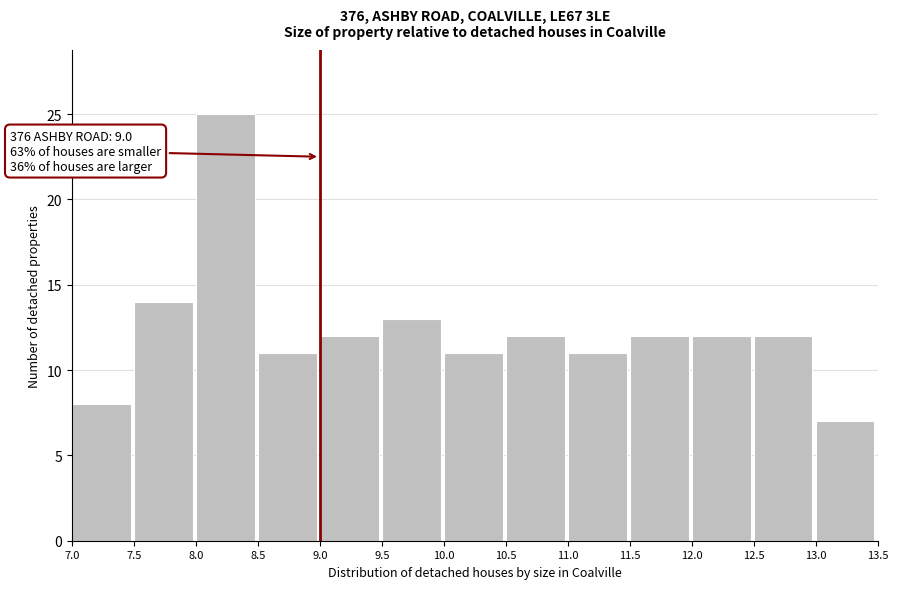

Over which range of the x-axis is the bar tallest?

8.0 to 8.5